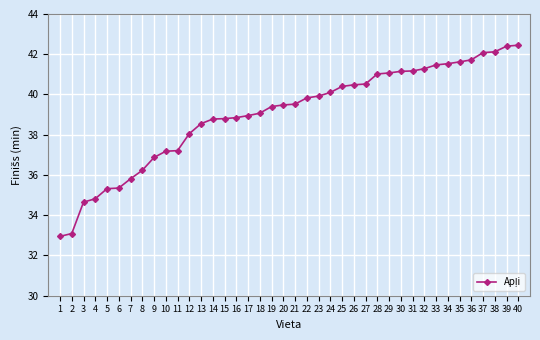

The chart shows a value of 40.5 at 26. True or false?

True